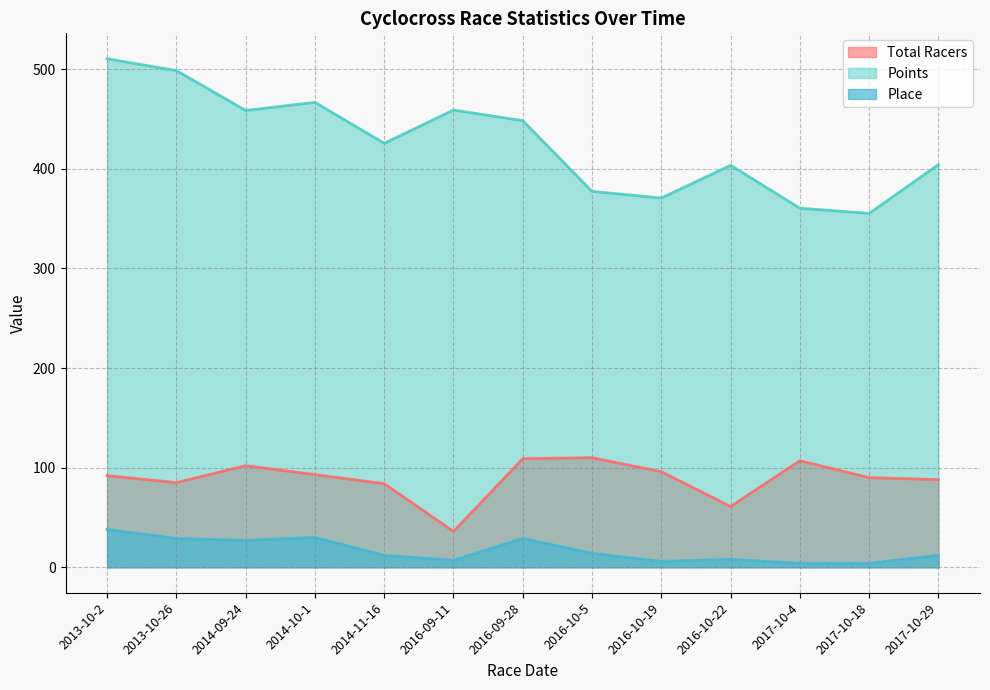

How many values in the Points series exceed 425?

7